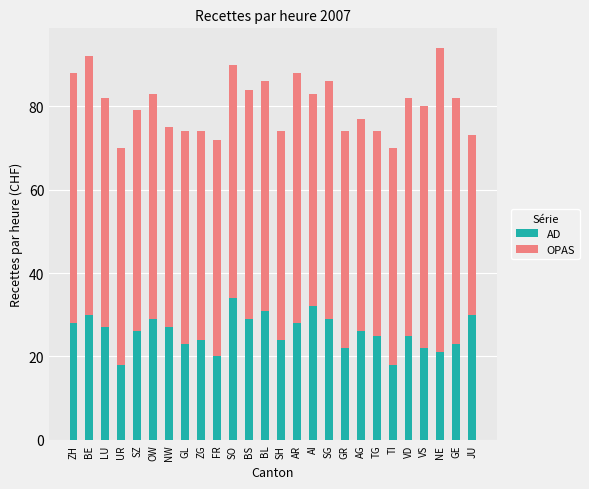

What is the total value across all series at GR?

74